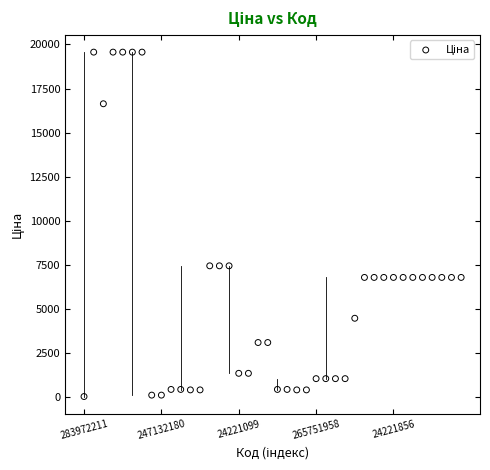

What is the range of Y values (max minus min)?

19532.8